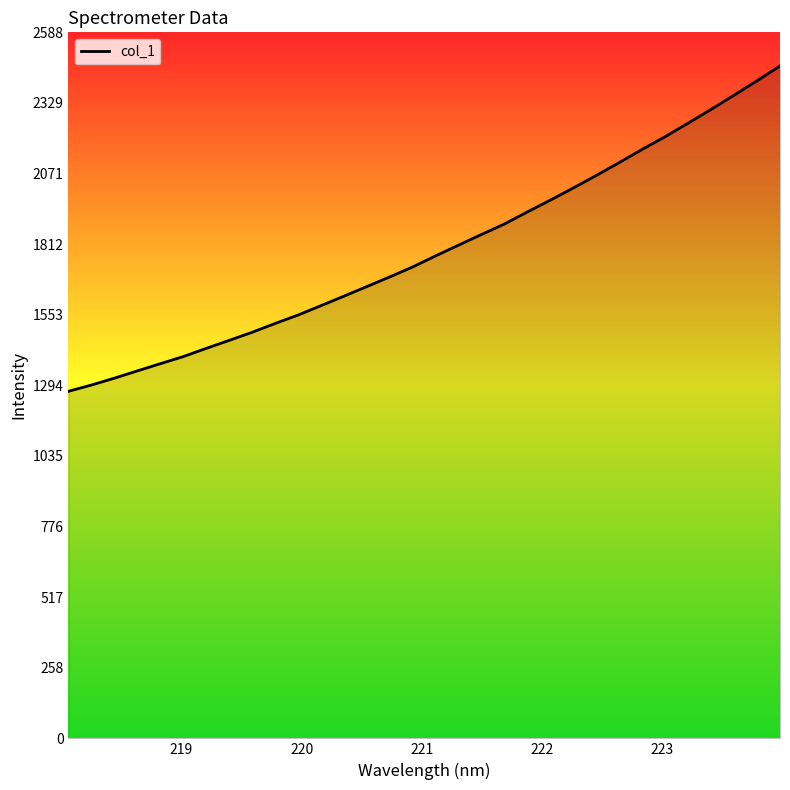

What is the maximum value shown in the chart?

2465.6